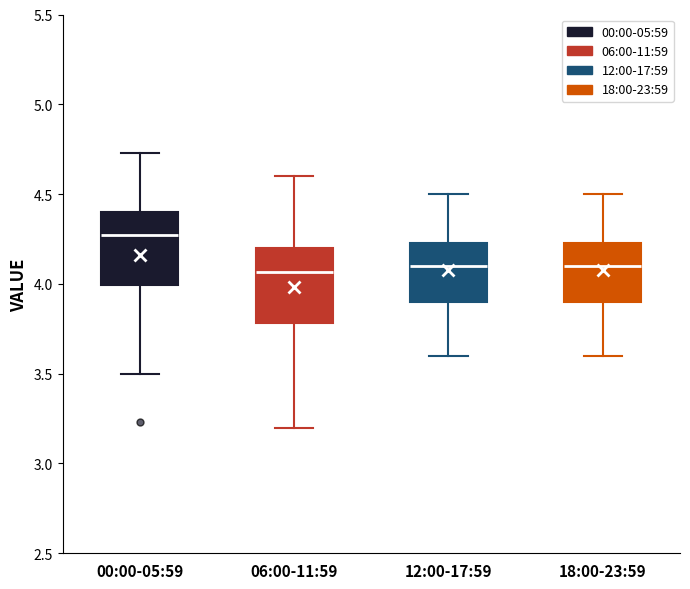

Reading left to right, read every box against the y-axis: the position of its median line, the range the box covers, and the ends of its whiskers. The values are not printed on the chart, so give them approximately, as read against the axis.

00:00-05:59: median 4.25, box 4.00 to 4.40, whiskers 3.50 to 4.75
06:00-11:59: median 4.05, box 3.80 to 4.20, whiskers 3.20 to 4.60
12:00-17:59: median 4.10, box 3.90 to 4.25, whiskers 3.60 to 4.50
18:00-23:59: median 4.10, box 3.90 to 4.25, whiskers 3.60 to 4.50